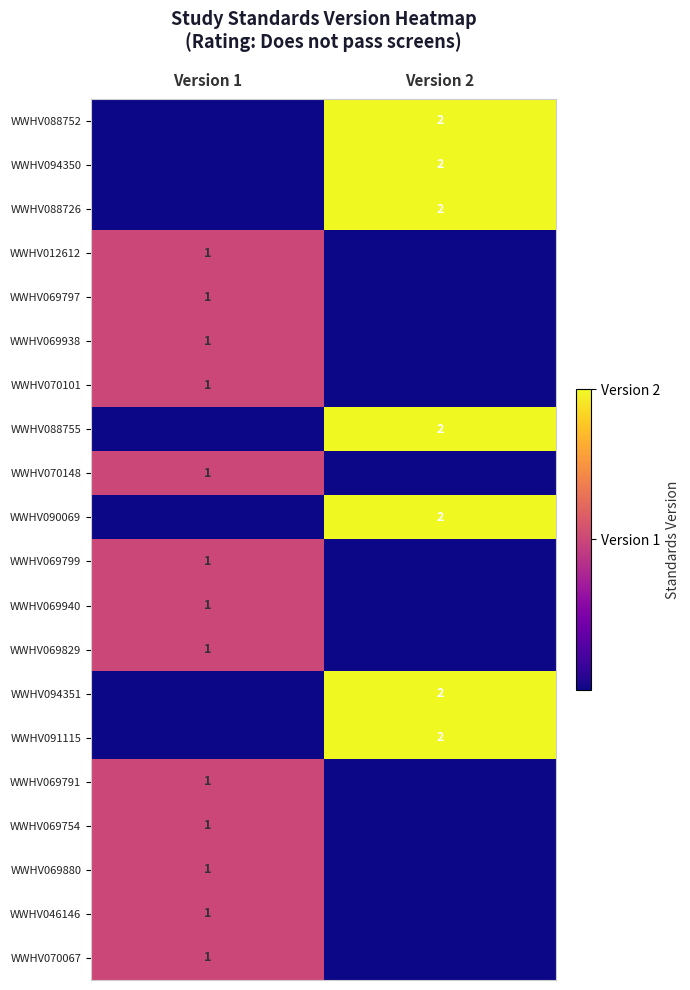

The WWHV069791 series shows 1 at Version 1. True or false?

True